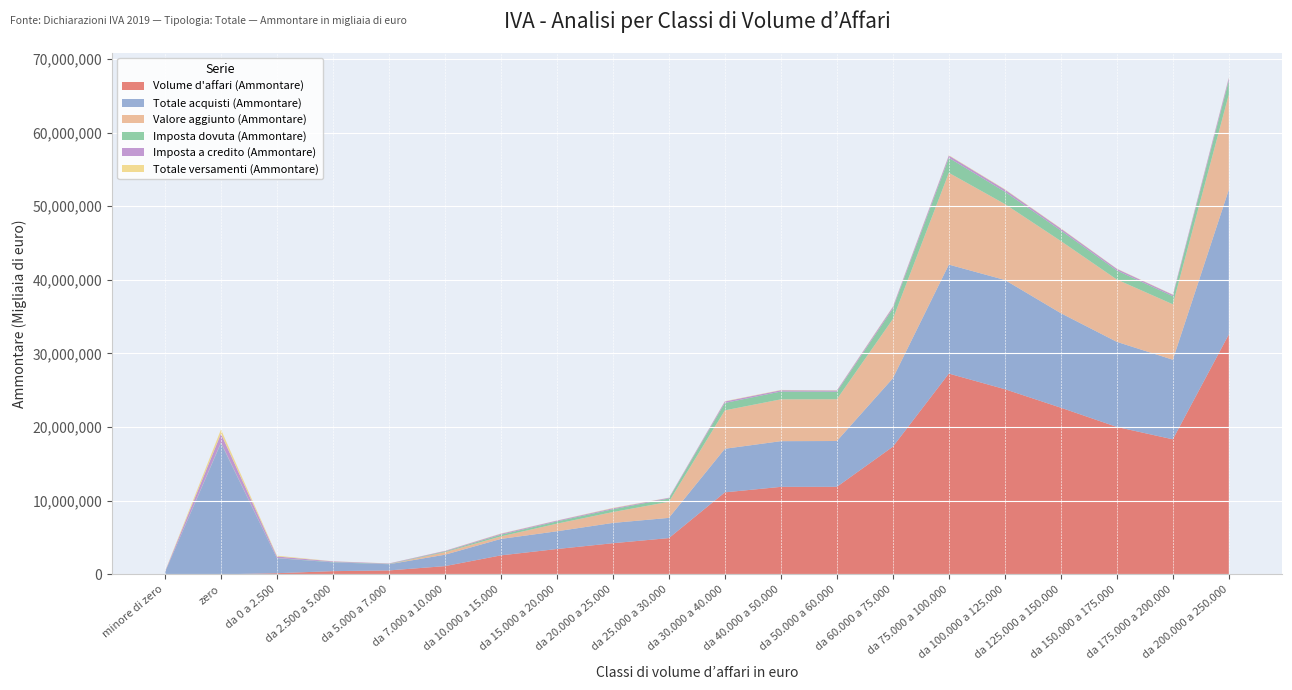

Does the chart display data point markers on the line(s)?

No